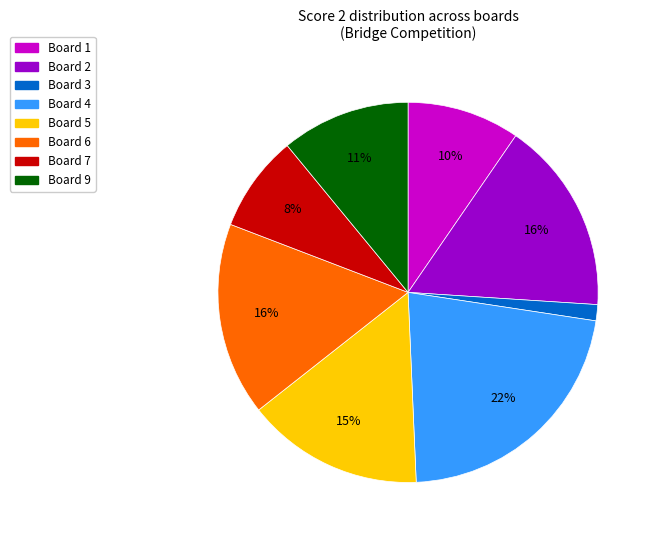

Does any single category account for the majority?

No